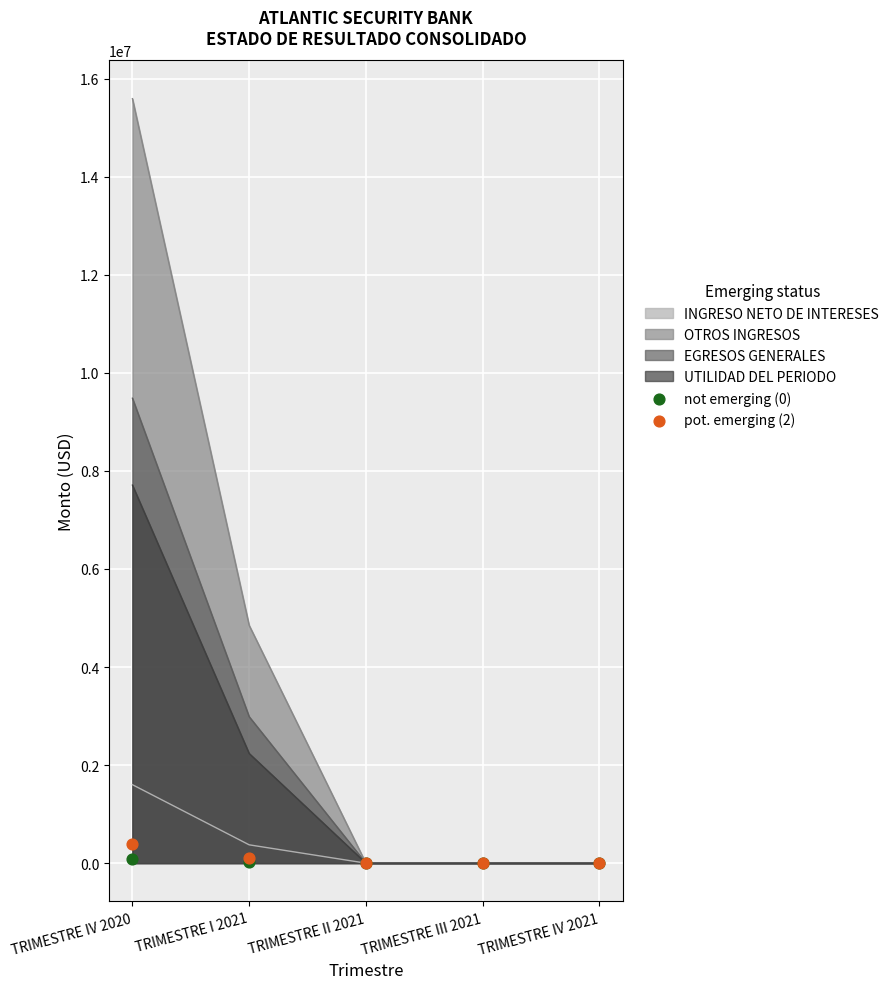

The value of UTILIDAD DEL PERIODO at TRIMESTRE IV 2020 is 7709845.7. True or false?

True